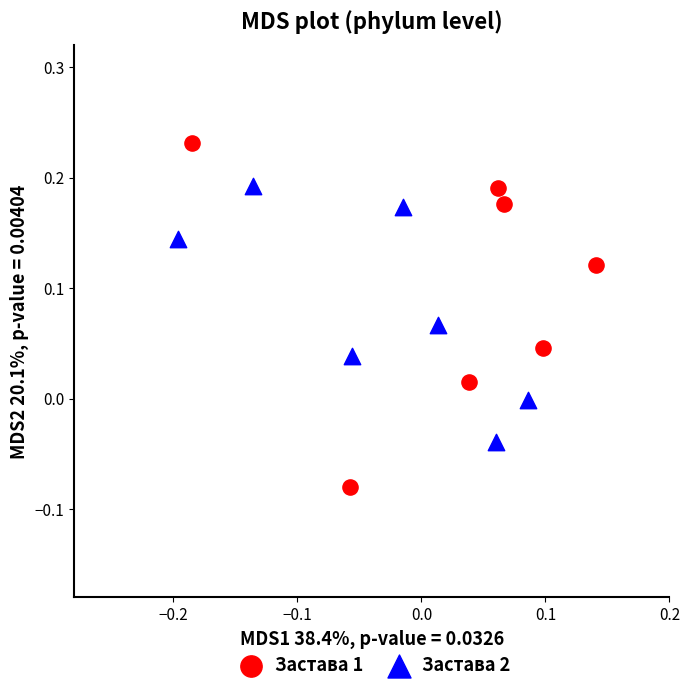

Which series contains the highest Y value?

Застава 1